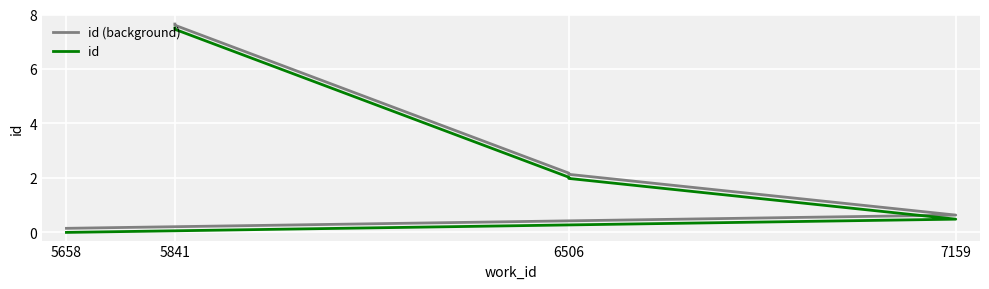

What is the maximum value shown in the chart?

7.7